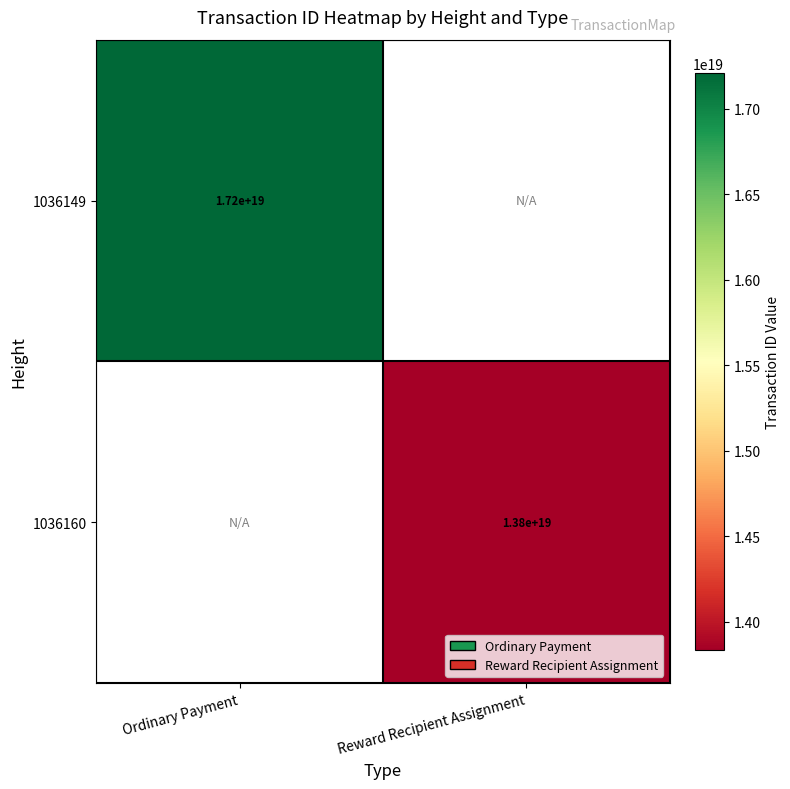

True or false: 1036149 has a value of 17200000000000000000 at Ordinary Payment.

True